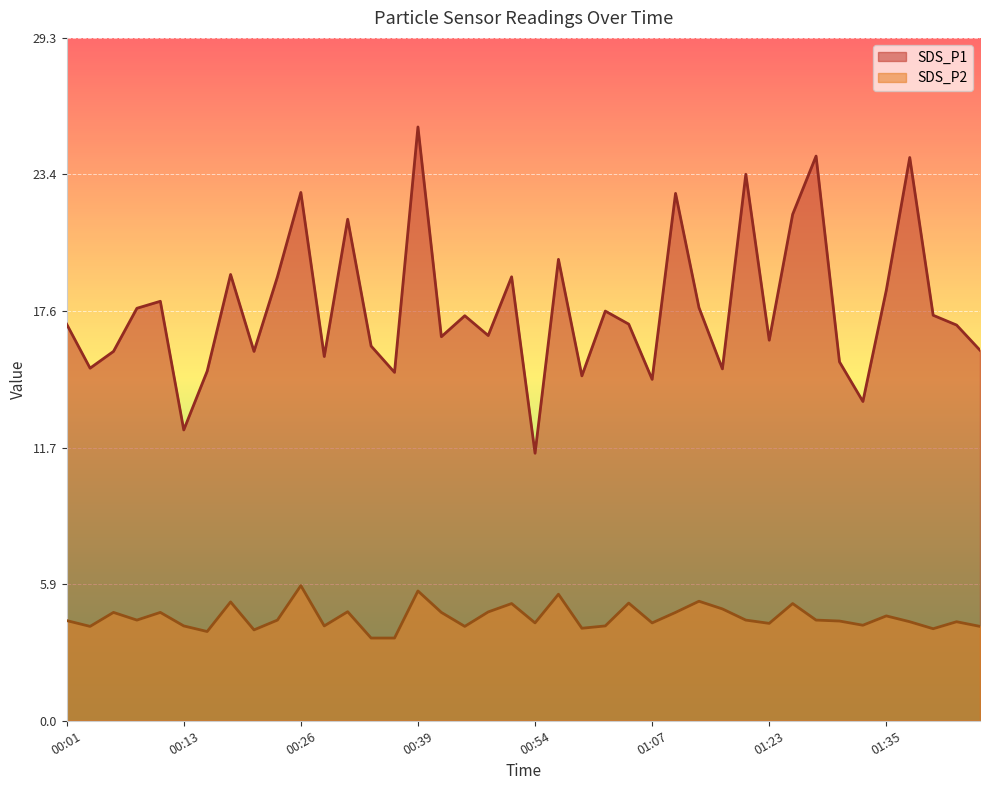

Which series has the widest spread of values?

SDS_P1